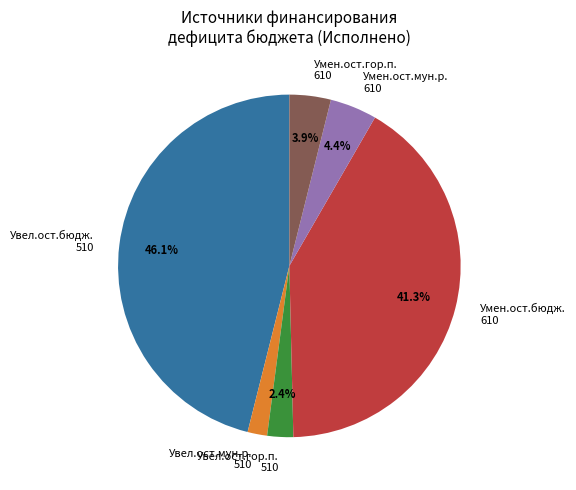

Rank the categories by value from lowest to highest.

Увел.ост.мун.р. 510, Увел.ост.гор.п. 510, Умен.ост.гор.п. 610, Умен.ост.мун.р. 610, Умен.ост.бюдж. 610, Увел.ост.бюдж. 510